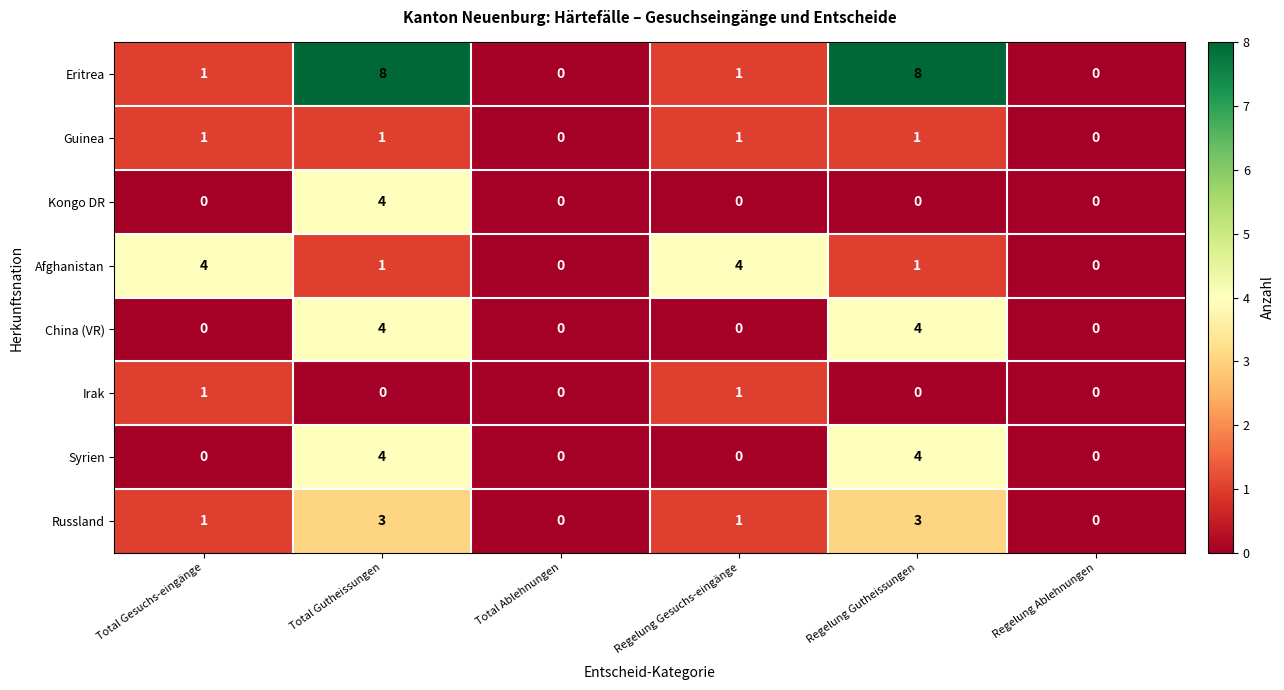

The Irak series shows 1 at Regelung Gesuchs-eingänge. True or false?

True